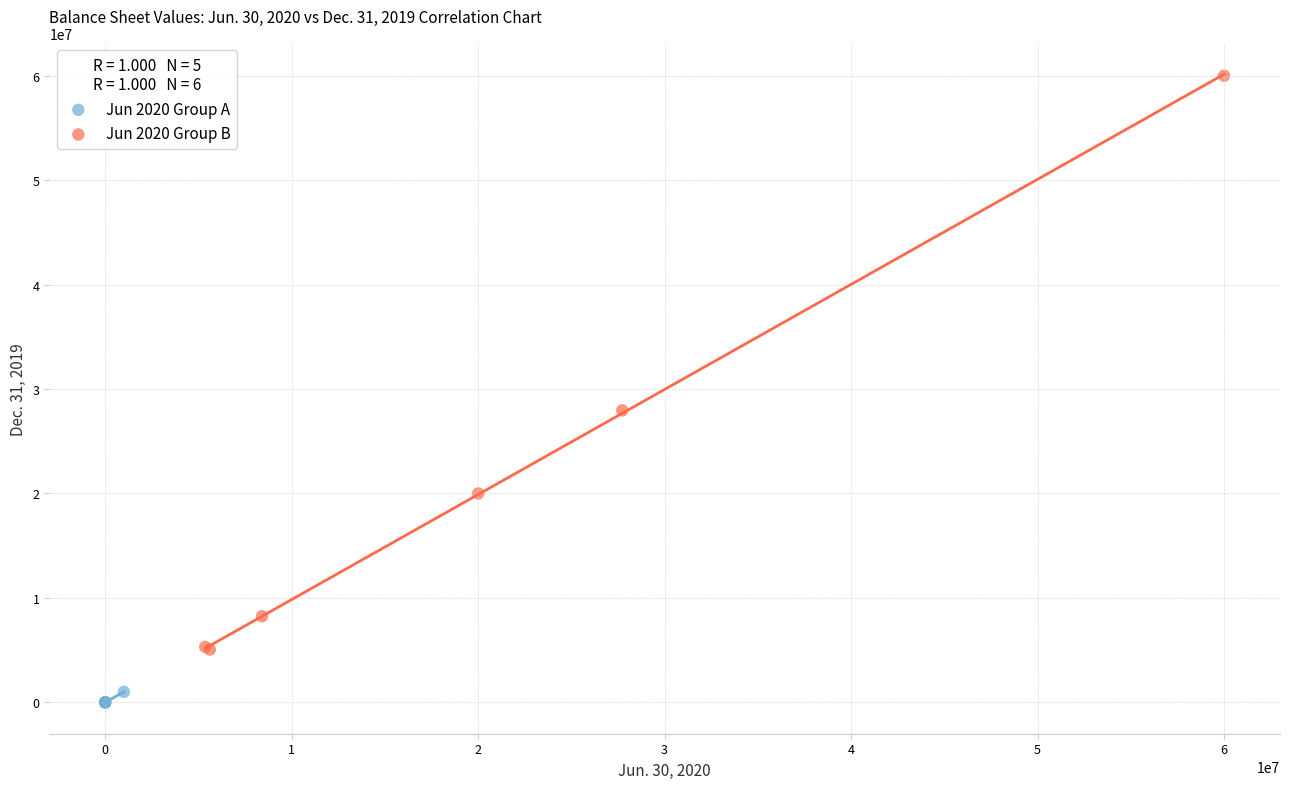

Which series has the widest spread of Y values?

Jun 2020 Group B